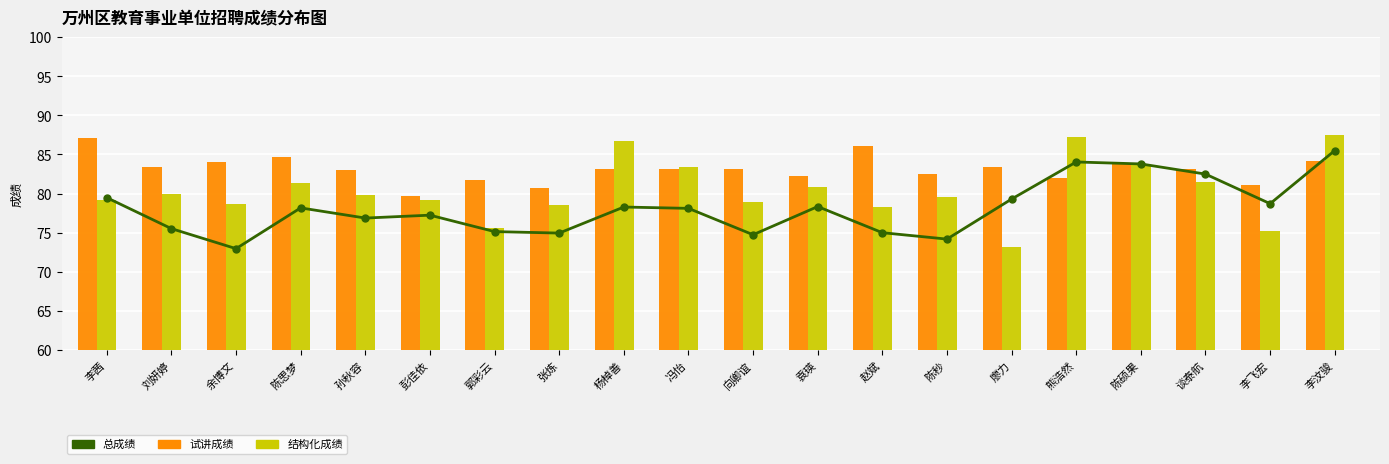

What position from the right is 赵斌?

8